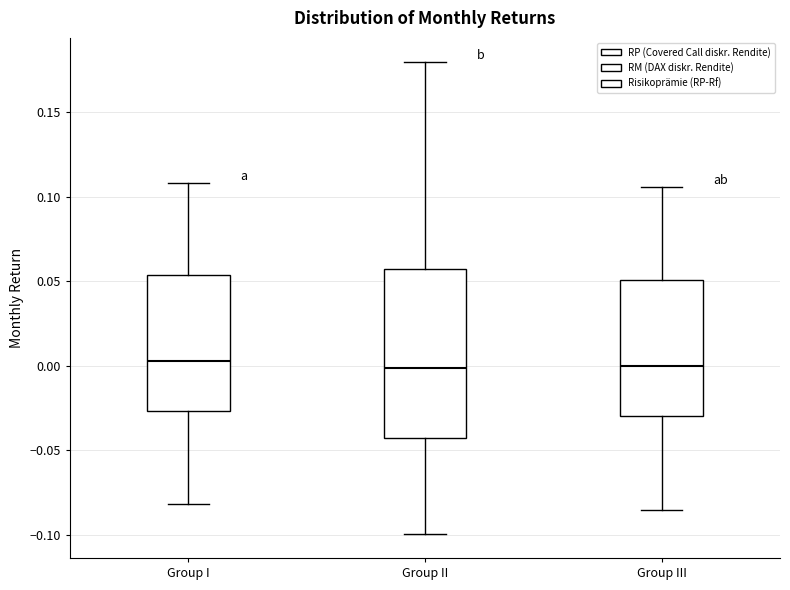

Reading left to right, transcribe this box plot: for each box, give where its median line is, the range the box spans, and where its two whiskers end, as read against the y-axis. The values are not printed on the chart, so give them approximately, as read against the axis.

Group I: median 0.005, box -0.025 to 0.055, whiskers -0.080 to 0.110
Group II: median 0.000, box -0.045 to 0.055, whiskers -0.100 to 0.180
Group III: median 0.000, box -0.030 to 0.050, whiskers -0.085 to 0.105